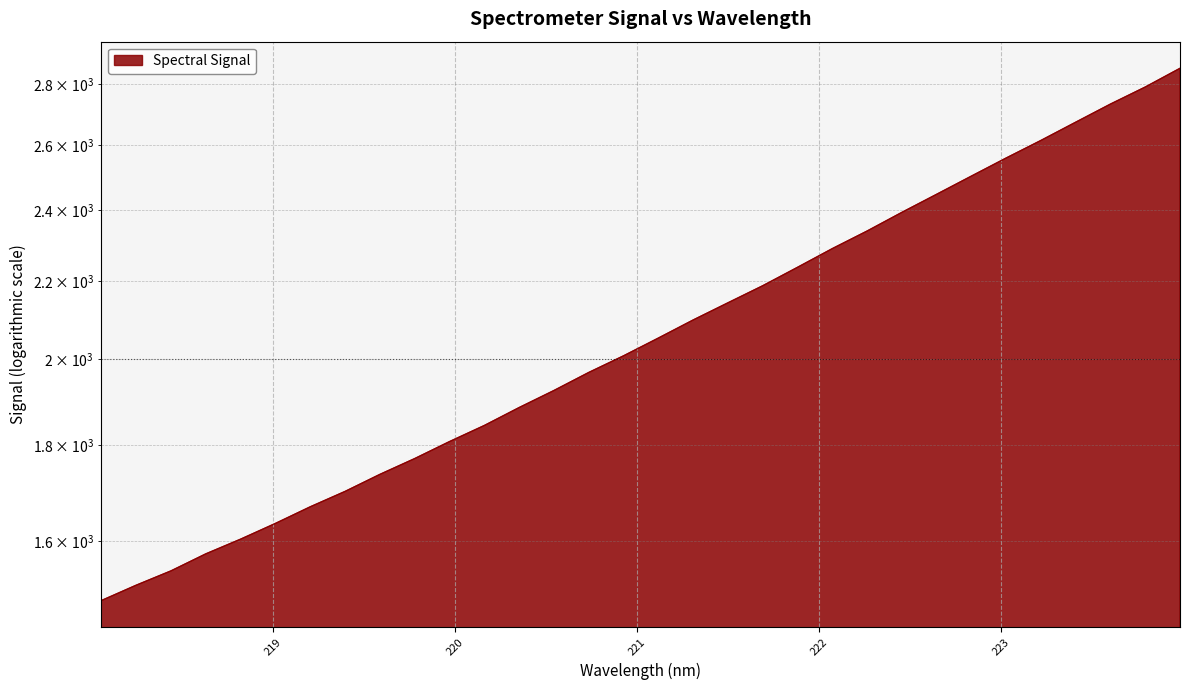

What is the label of the 3rd point from the right?

223.5987